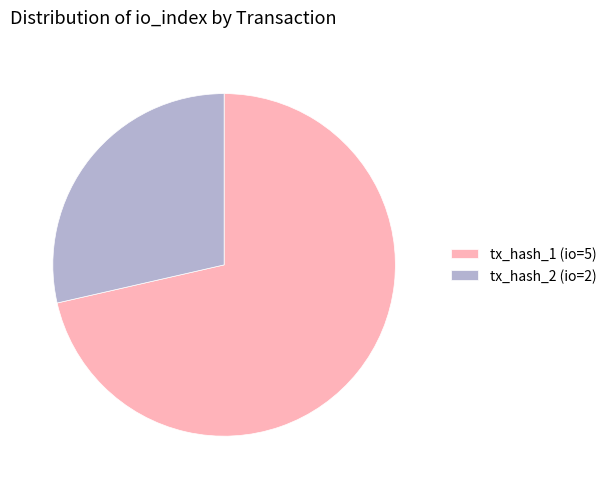

Between tx_hash_1 (io=5) and tx_hash_2 (io=2), which is larger?

tx_hash_1 (io=5)